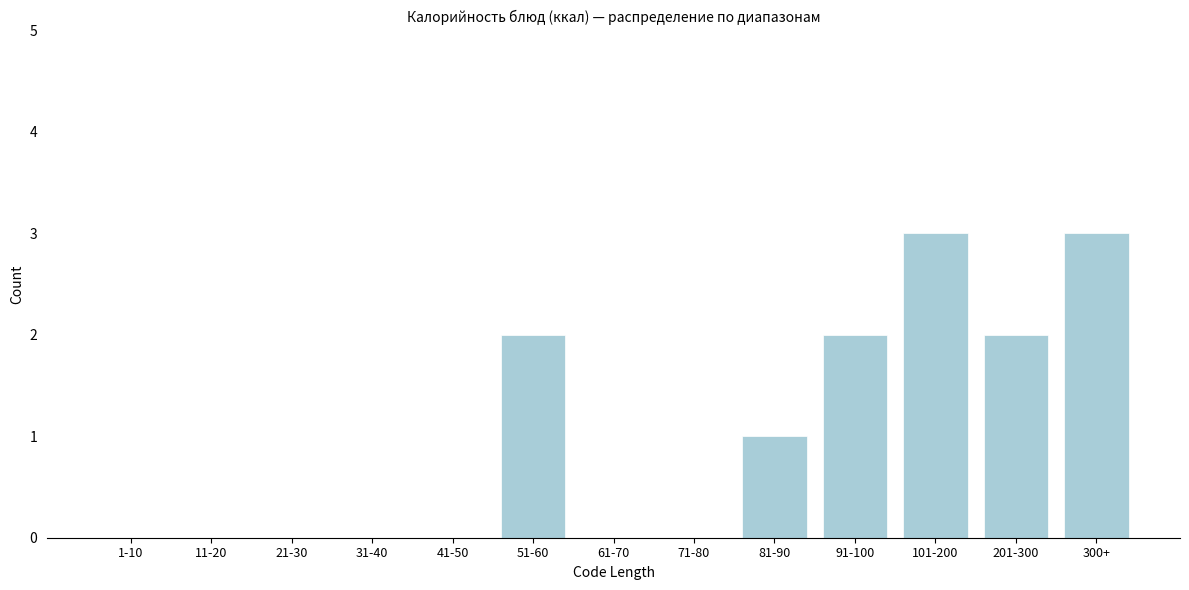

Reading left to right, transcribe all the data shown in this chart.

1-10=0	11-20=0	21-30=0	31-40=0	41-50=0	51-60=2	61-70=0	71-80=0	81-90=1	91-100=2	101-200=3	201-300=2	300+=3